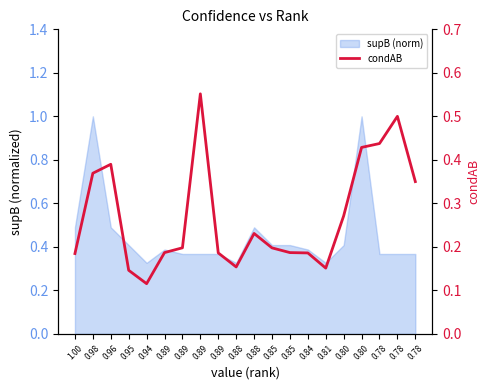

What is the smallest value displayed?

0.1